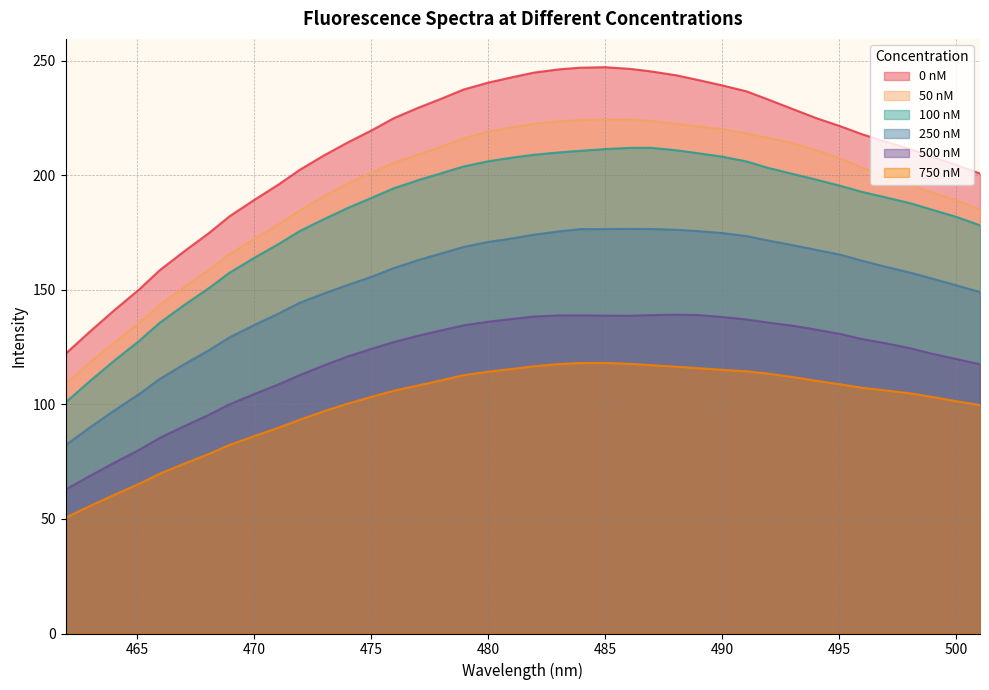

How many values in the 750 nM series exceed 107?

20